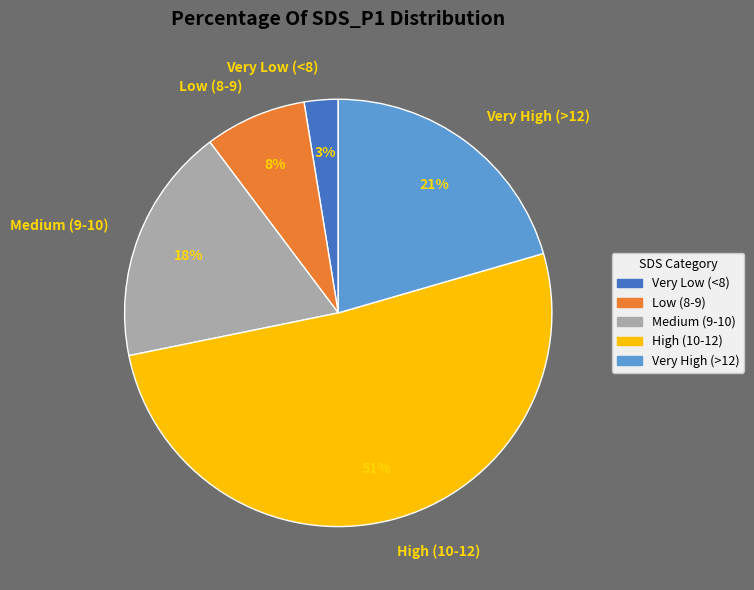

Rank the categories by value from lowest to highest.

Very Low (<8), Low (8-9), Medium (9-10), Very High (>12), High (10-12)